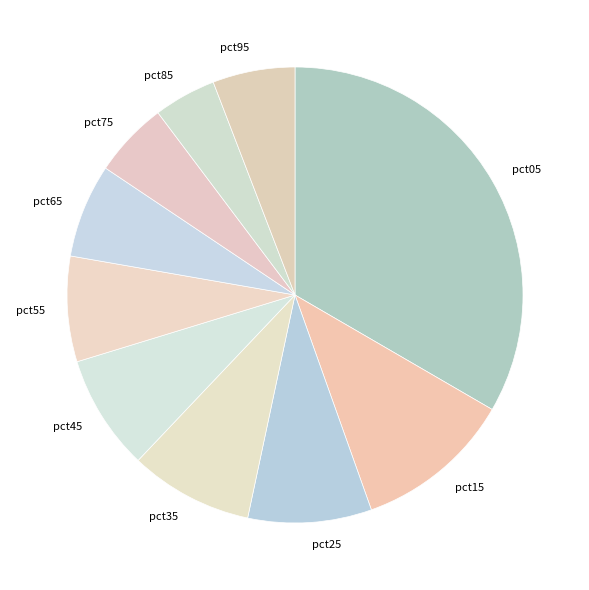

What is the smallest slice in the pie chart?

pct85